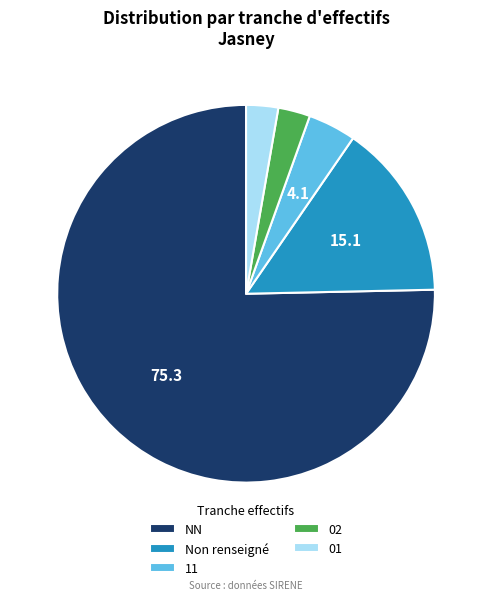

Which has a higher value, 01 or Non renseigné?

Non renseigné